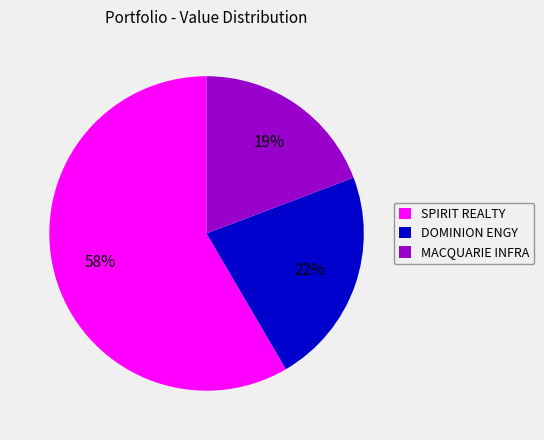

To the nearest percent, what portion does MACQUARIE INFRA represent?

19%